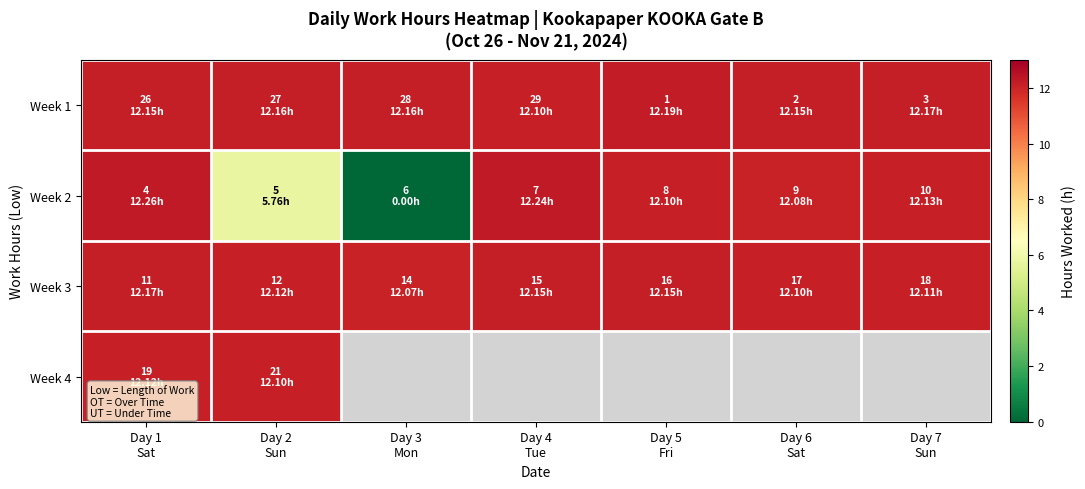

Which series has the widest spread of values?

Week 2